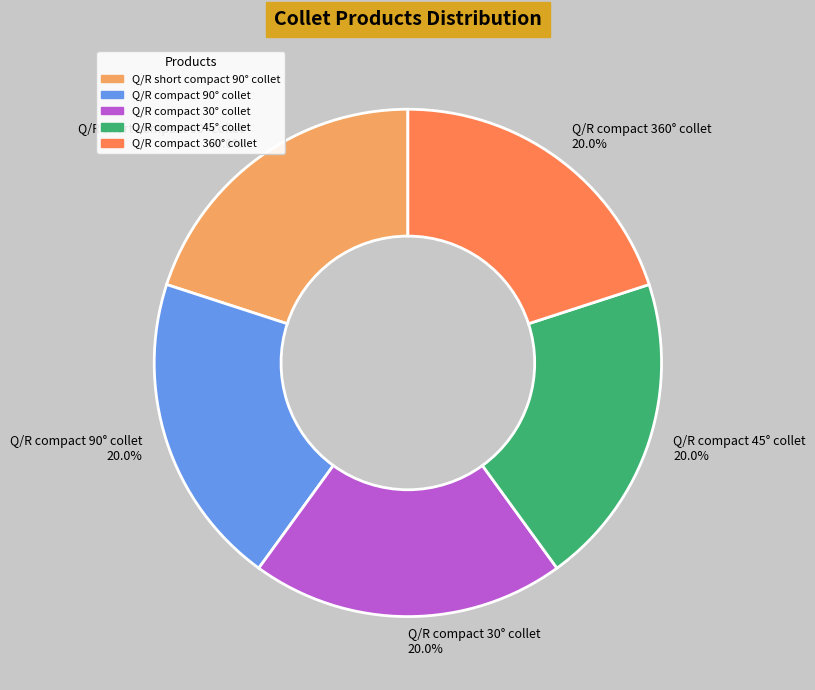

What portion of the pie excludes Q/R compact 45° collet?

80.0%